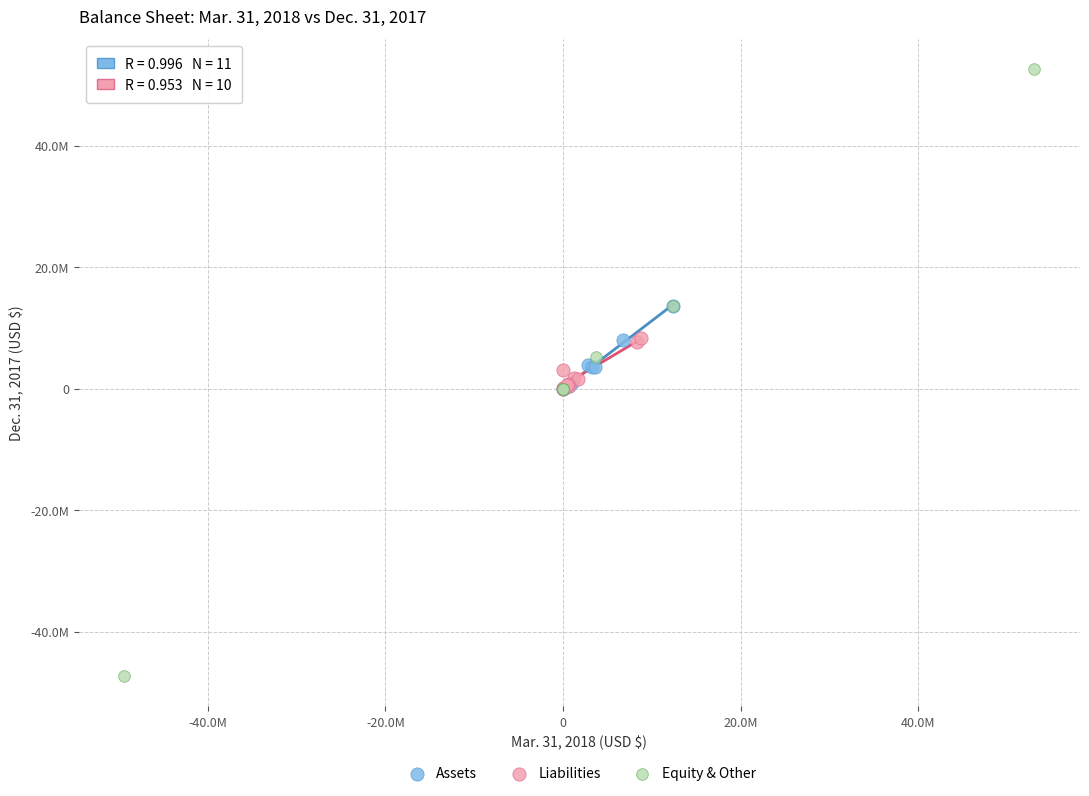

Which series reaches the minimum Y coordinate?

Equity & Other